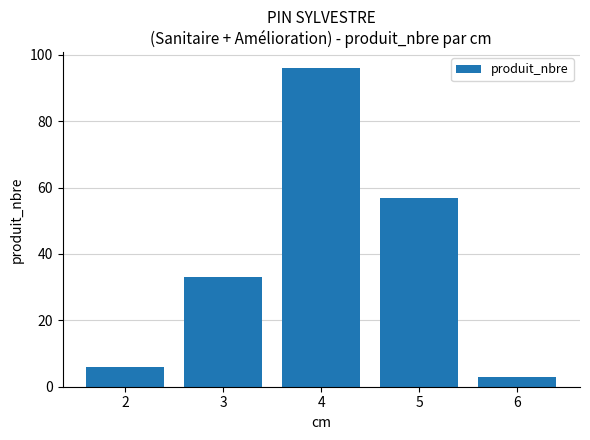

The value at 5 is 27. True or false?

False